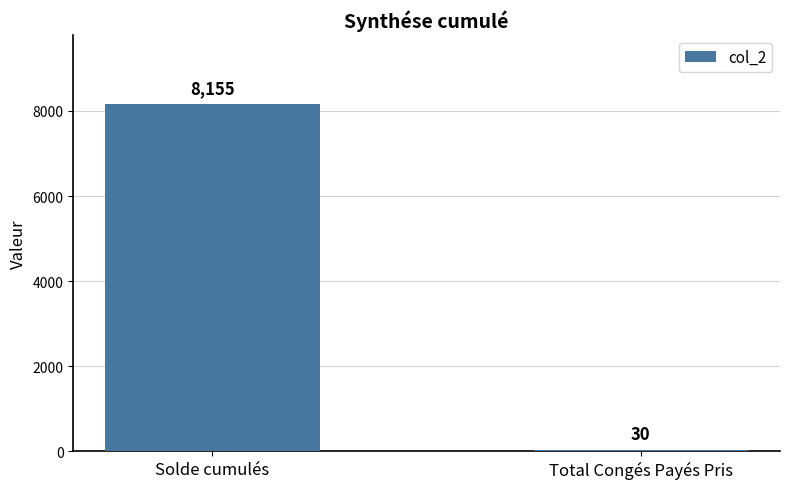

Reading left to right, extract all data points from this chart.

8155	30